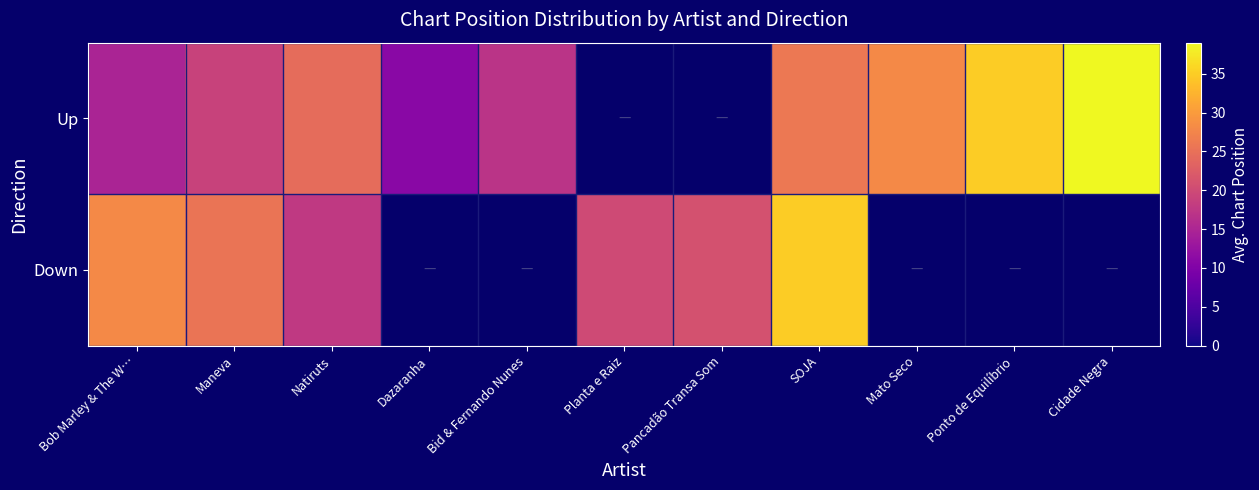

How many values in the Down series are below 25?

3